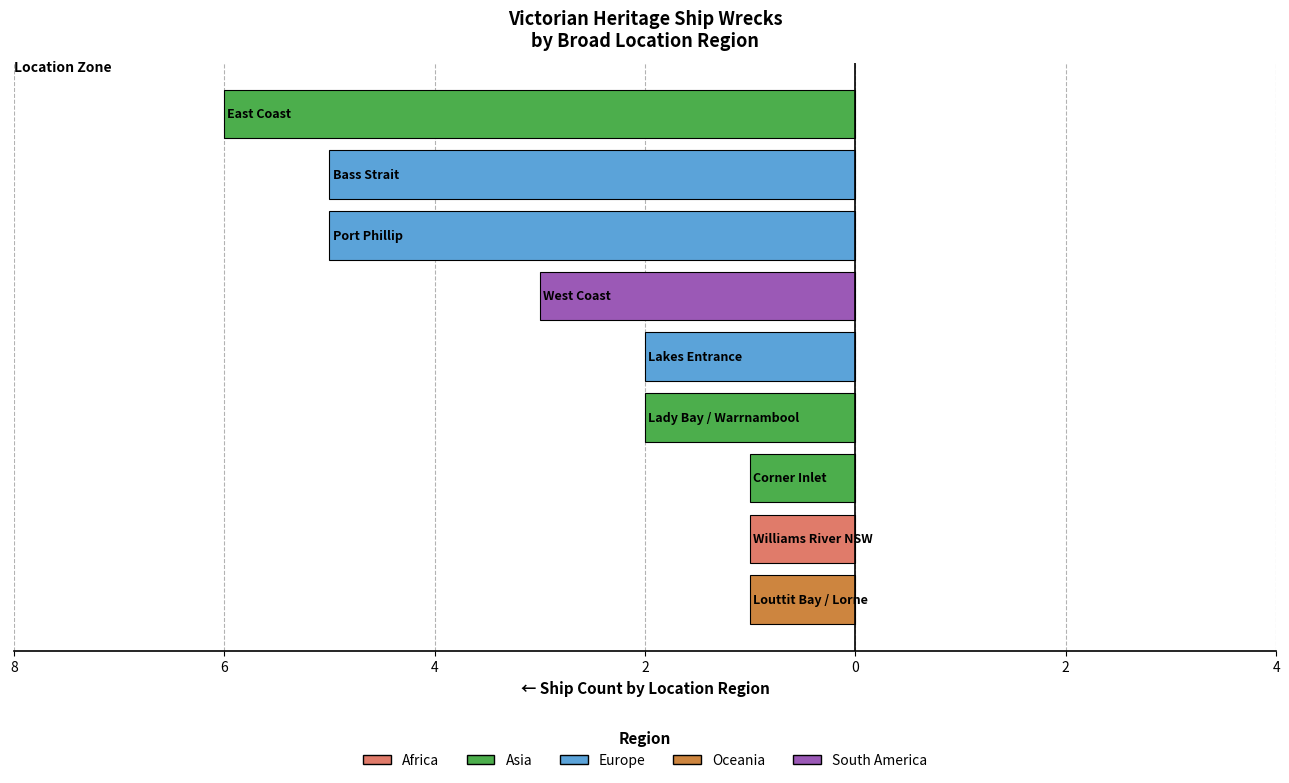

Are the bars horizontal?

Yes